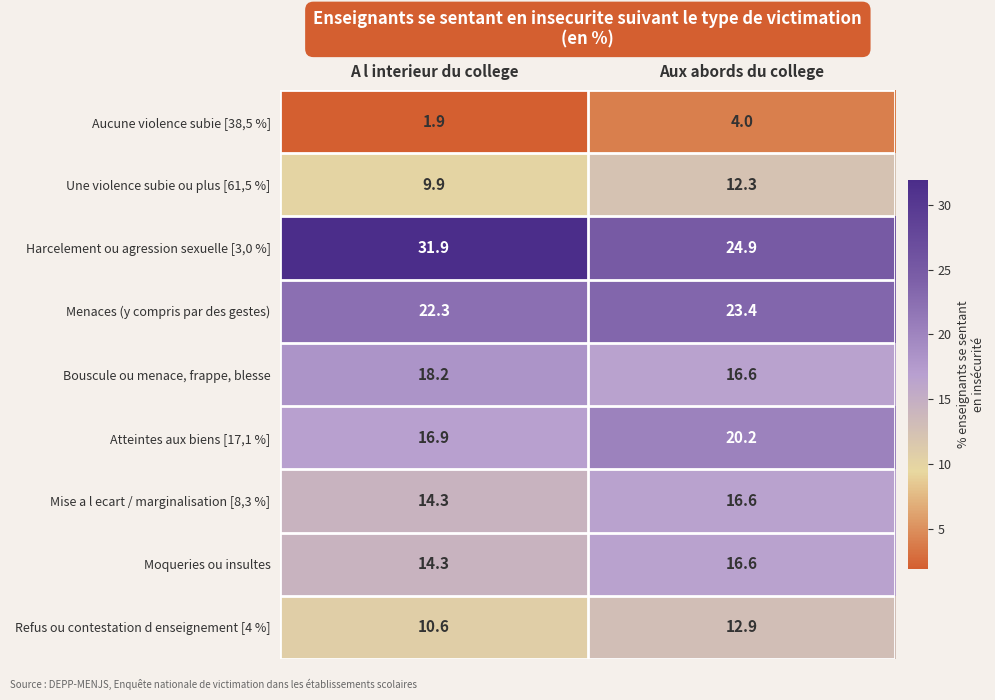

What is the sum of the Atteintes aux biens [17,1 %] values at Aux abords du college and A l interieur du college?

37.1